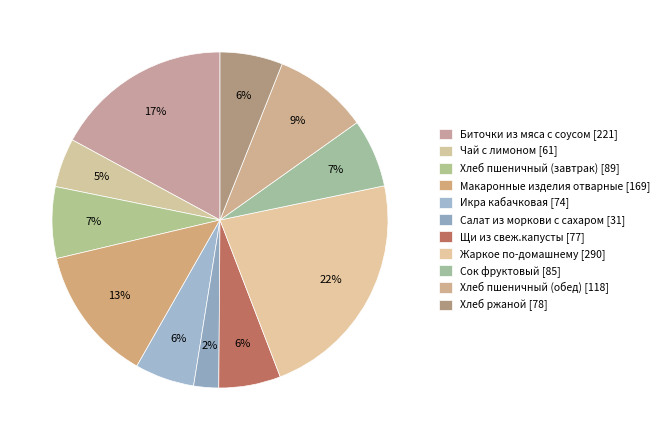

What is the change in value from Жаркое по-домашнему to Хлеб пшеничный (обед)?

-172